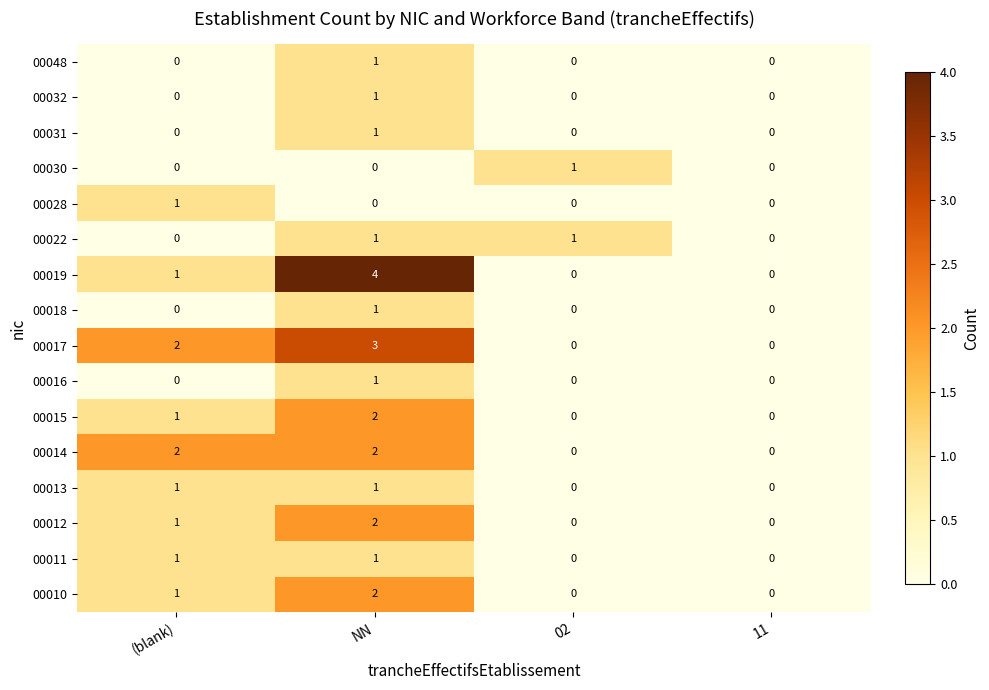

Is it true that 00048 equals 2 at NN?

False